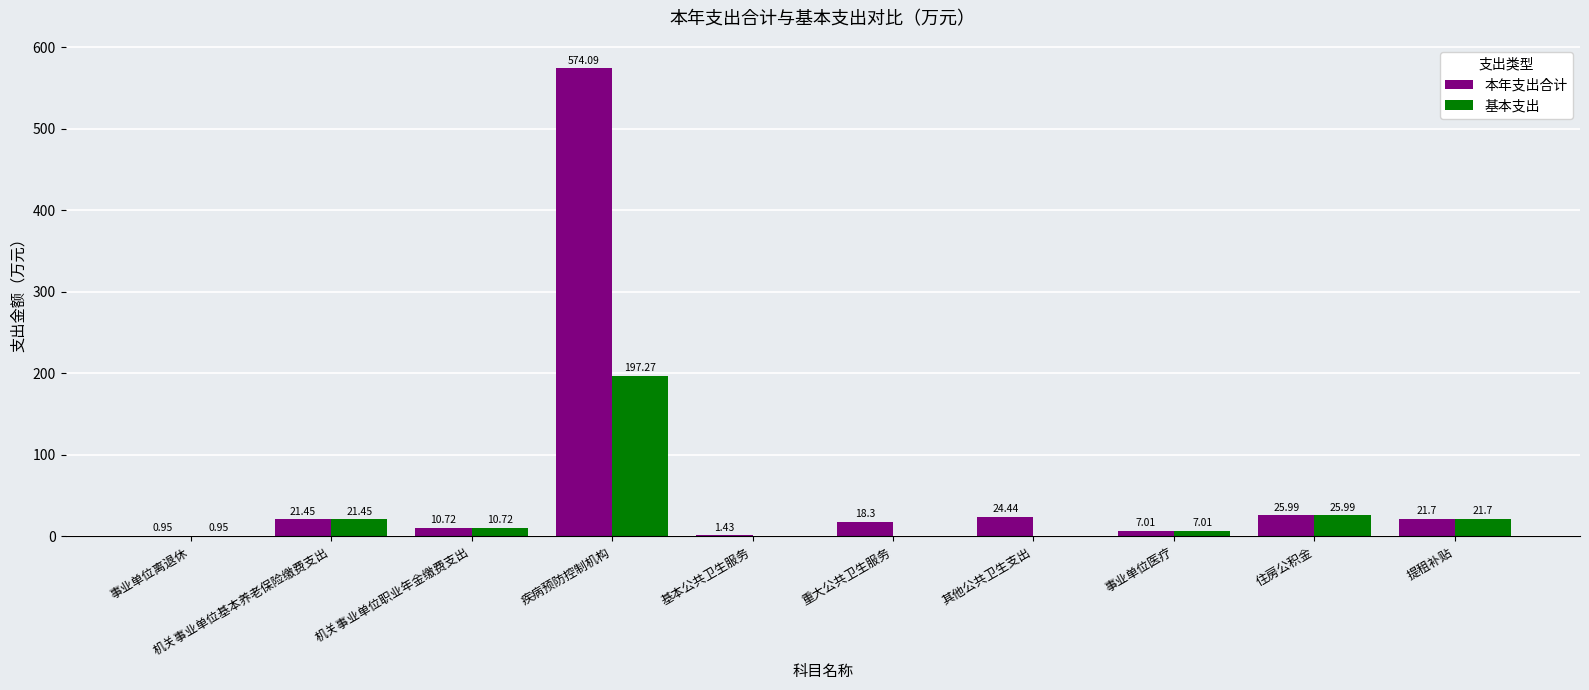

What is the sum of the 本年支出合计 values at 机关事业单位基本养老保险缴费支出 and 重大公共卫生服务?

39.8